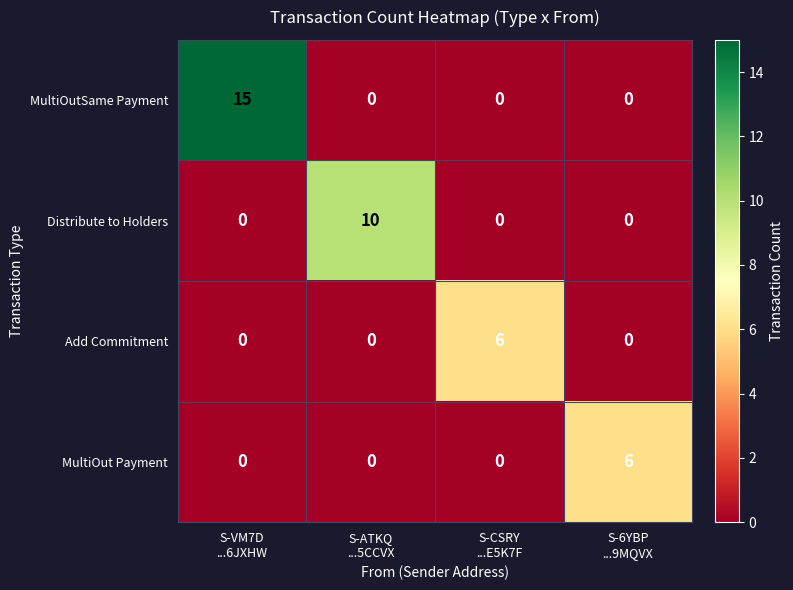

What is the maximum value shown in the chart?

15